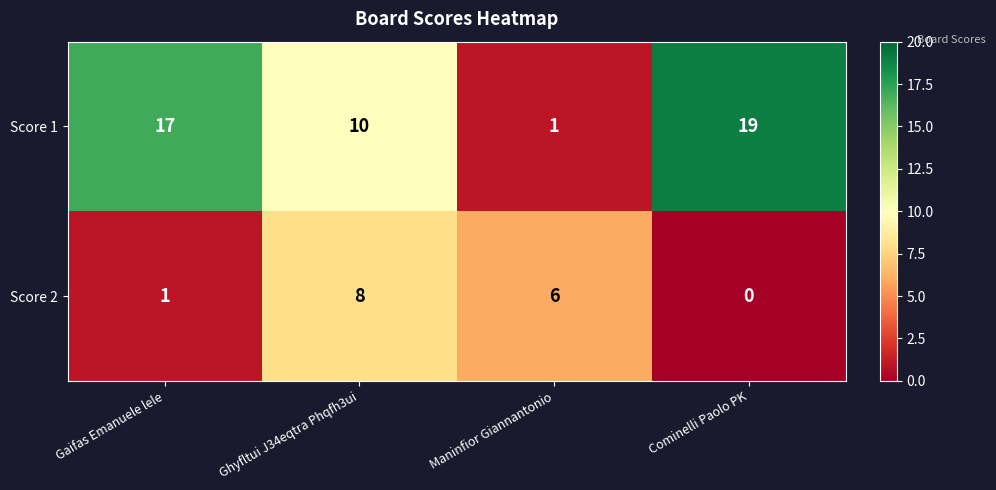

How many values in the Score 2 series are below 6?

2